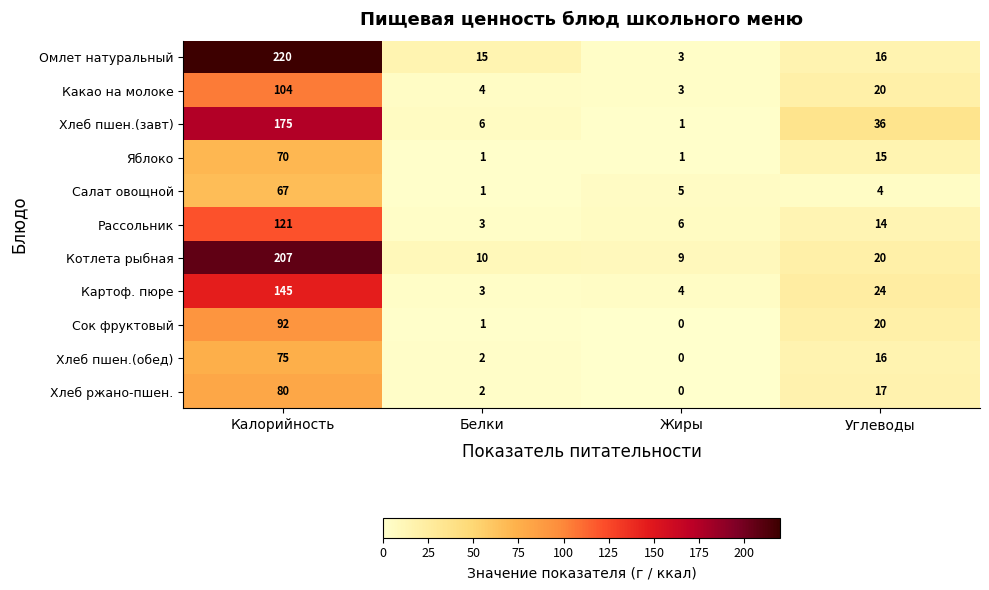

The Хлеб пшен.(обед) series shows 3 at Белки. True or false?

False